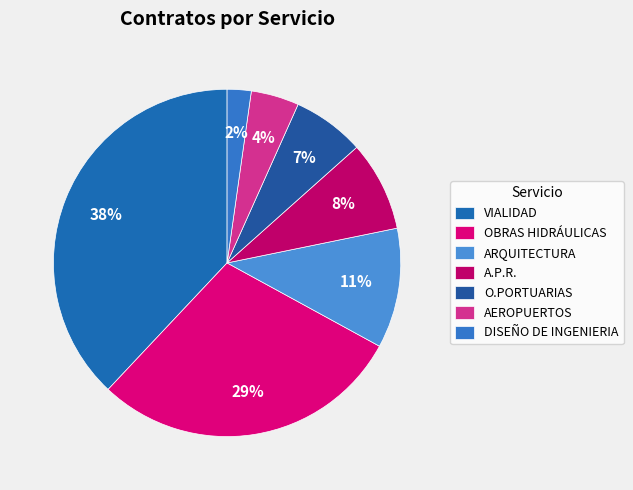

Which has a higher value, DISEÑO DE INGENIERIA or O.PORTUARIAS?

O.PORTUARIAS